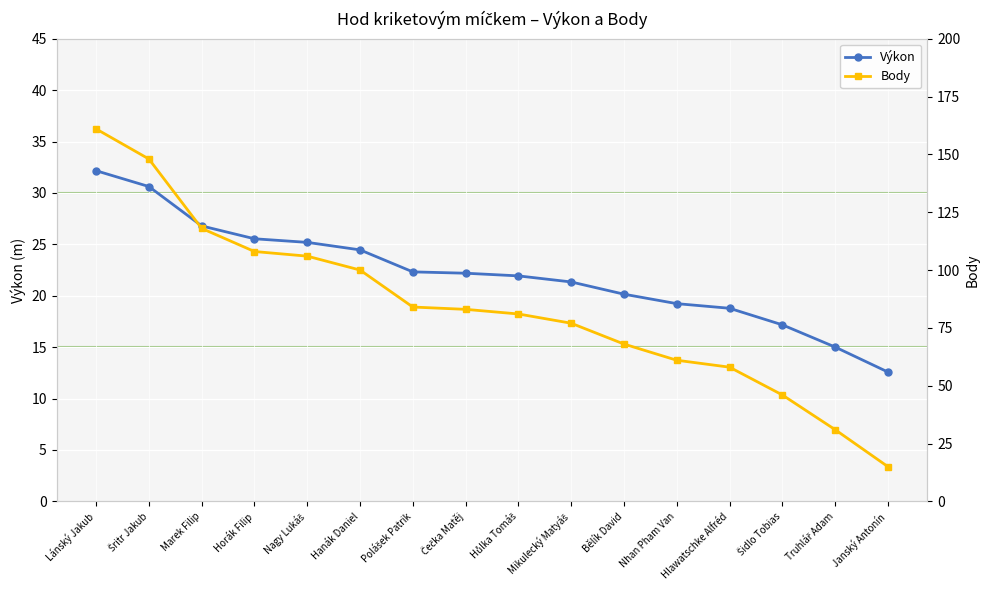

True or false: Body and Výkon intersect in this chart.

False